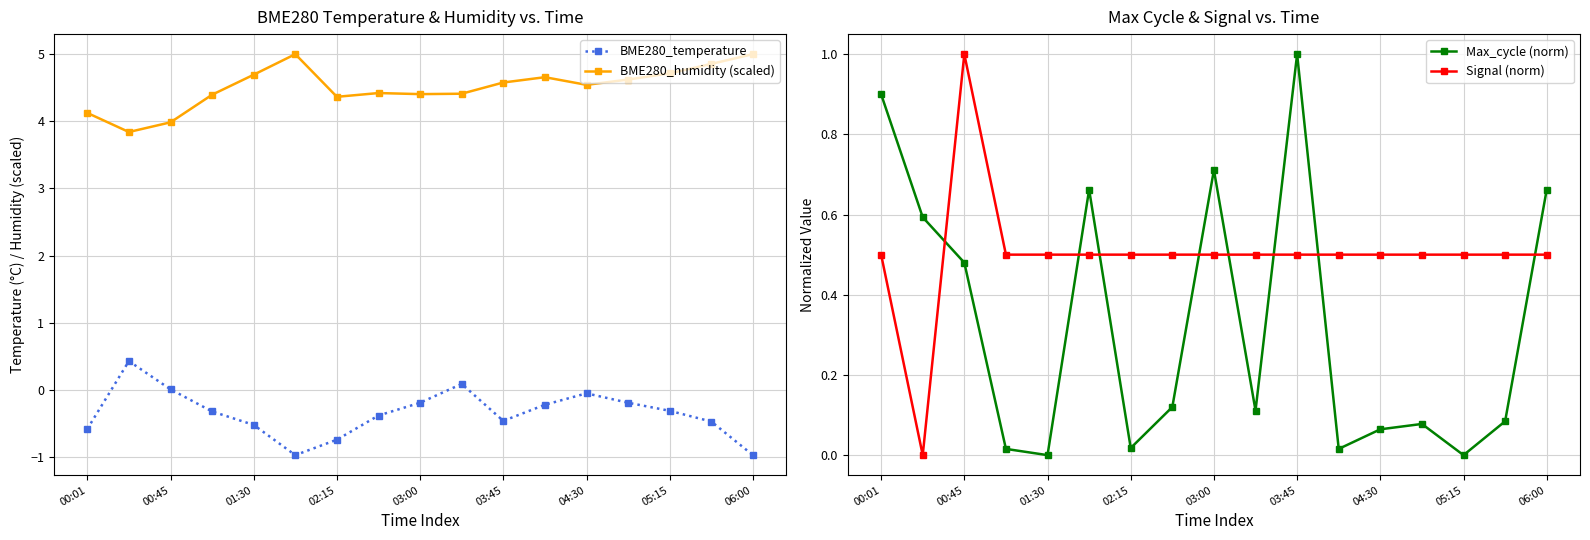

What is the minimum value for BME280_temperature?

-1.0